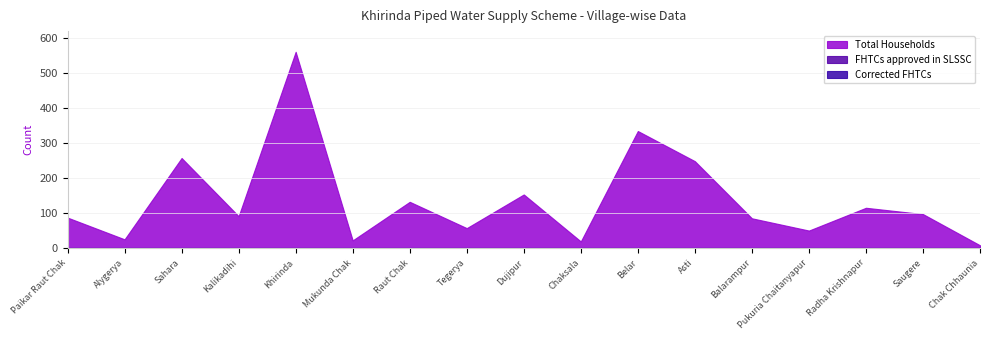

How many lines are shown in the chart?

3